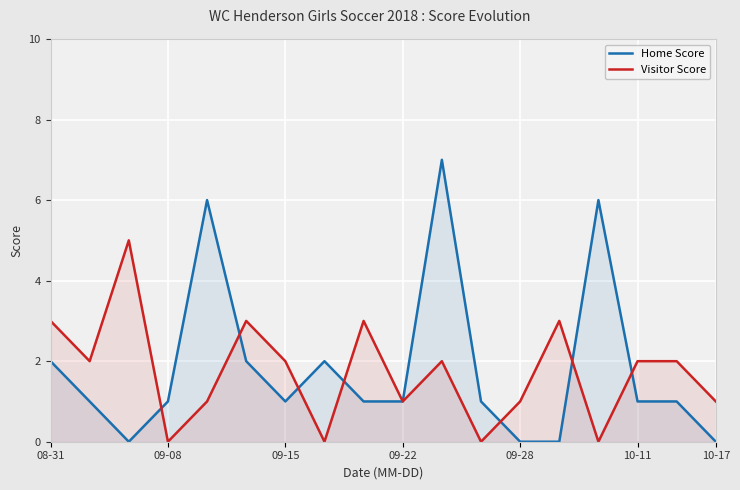

What is the value of the Visitor Score point at the 9th from the left?

3